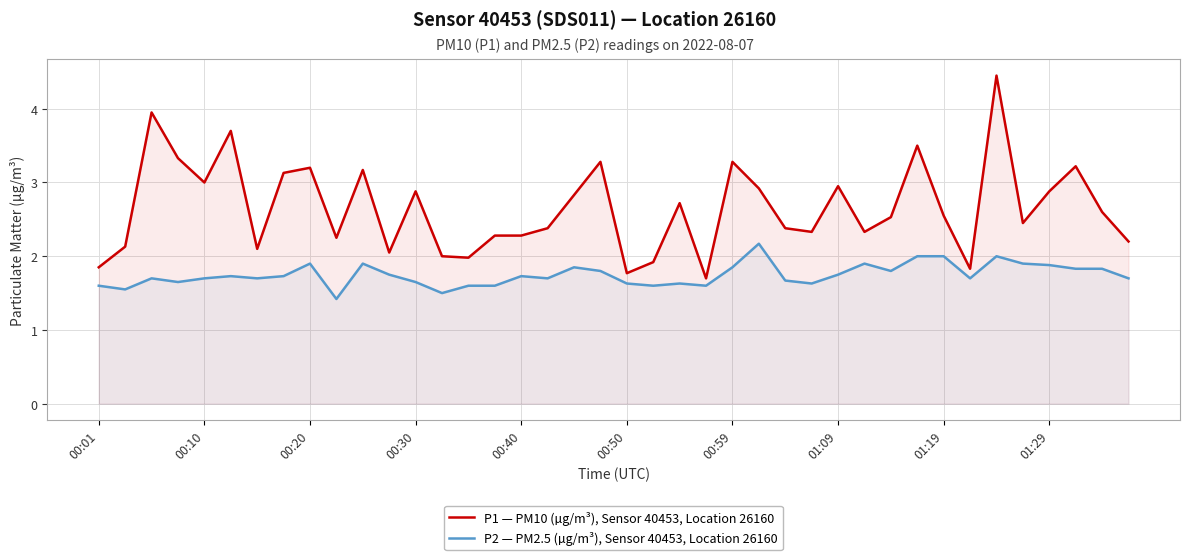

True or false: P1 — PM10 (µg/m³), Sensor 40453, Location 26160 has a value of 2.3 at 00:40.

True